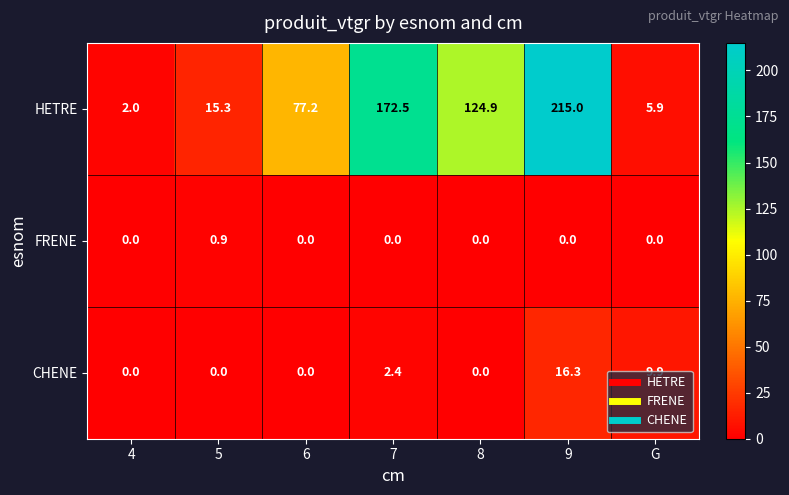

At how many categories does at least one series exceed 78?

3